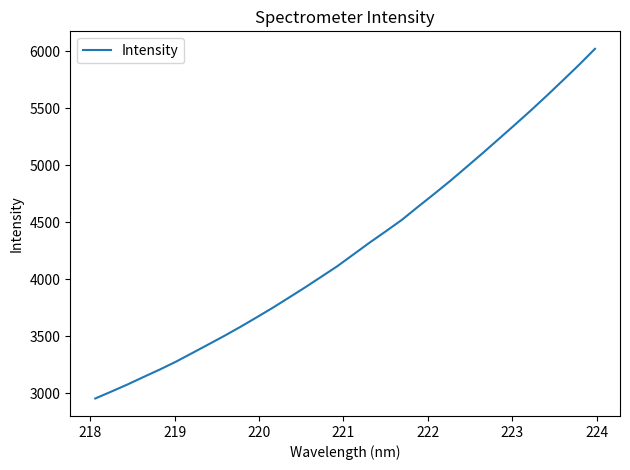

What is the maximum value shown in the chart?

6023.3